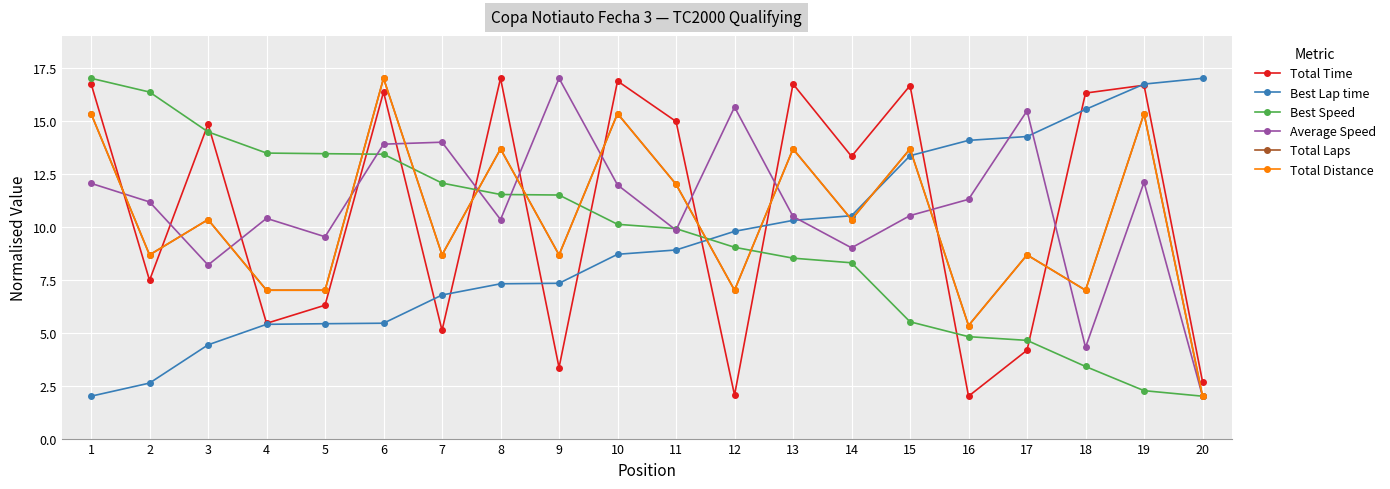

Which series has the largest total across all categories?

Average Speed